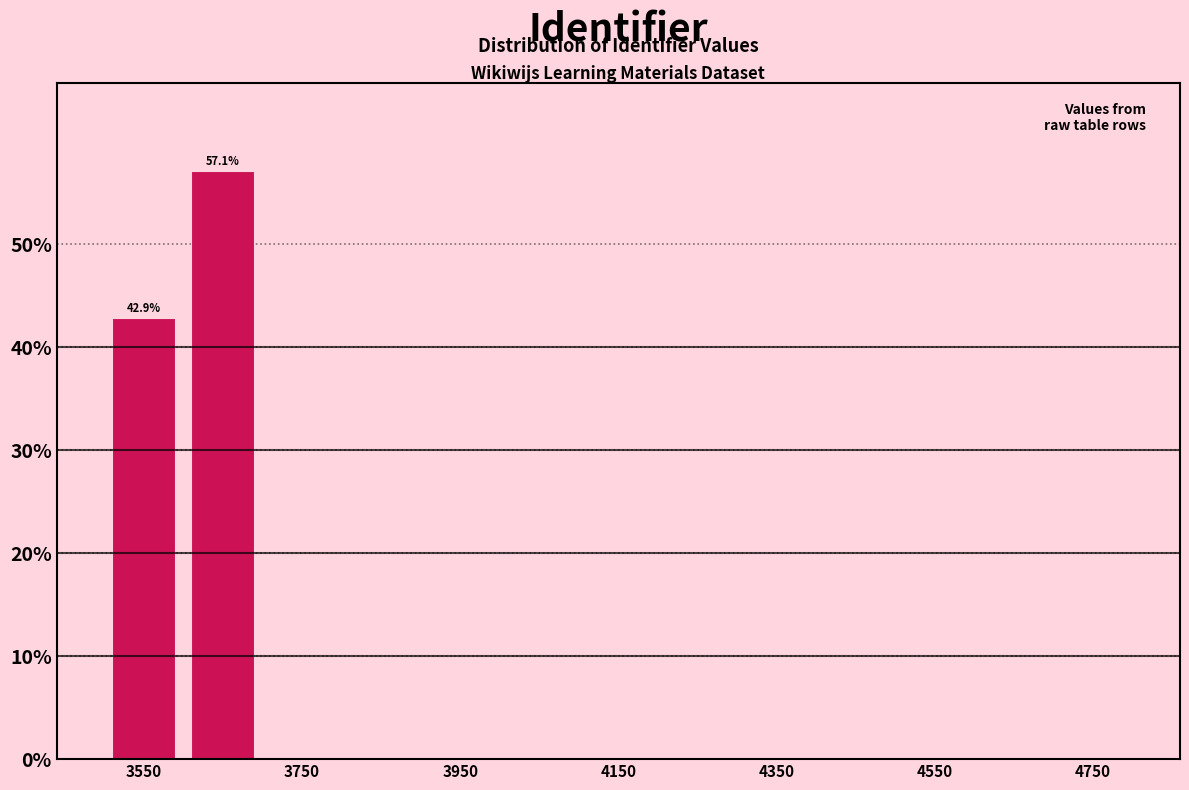

Which range on the x-axis has the tallest bar?

3600 to 3700